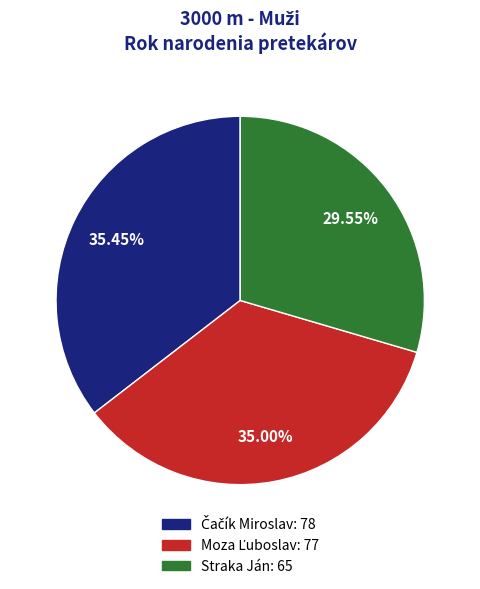

Does any single category account for the majority?

No